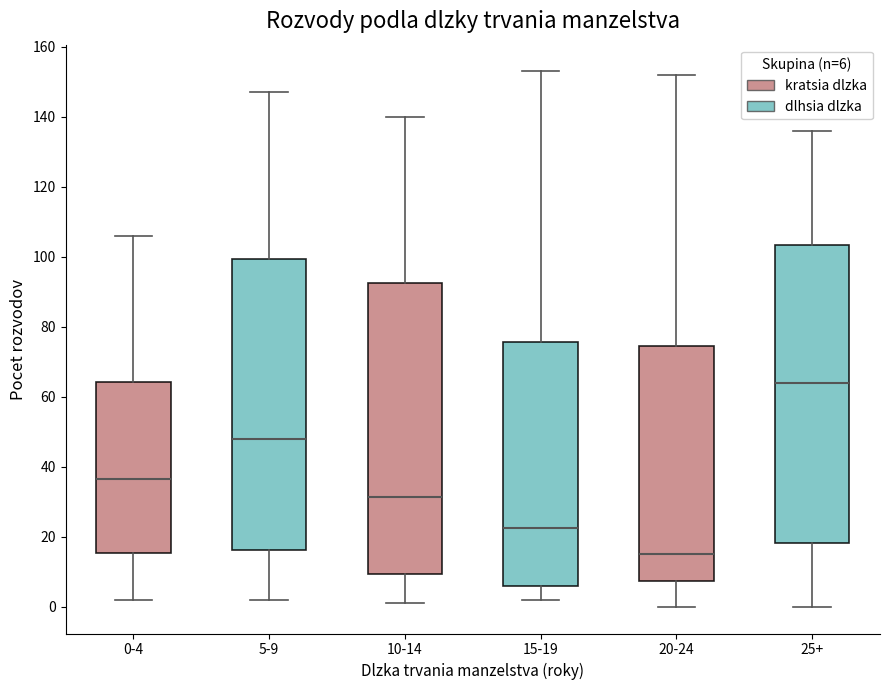

Which box is the tallest, from its lower edge to its upper edge?

25+